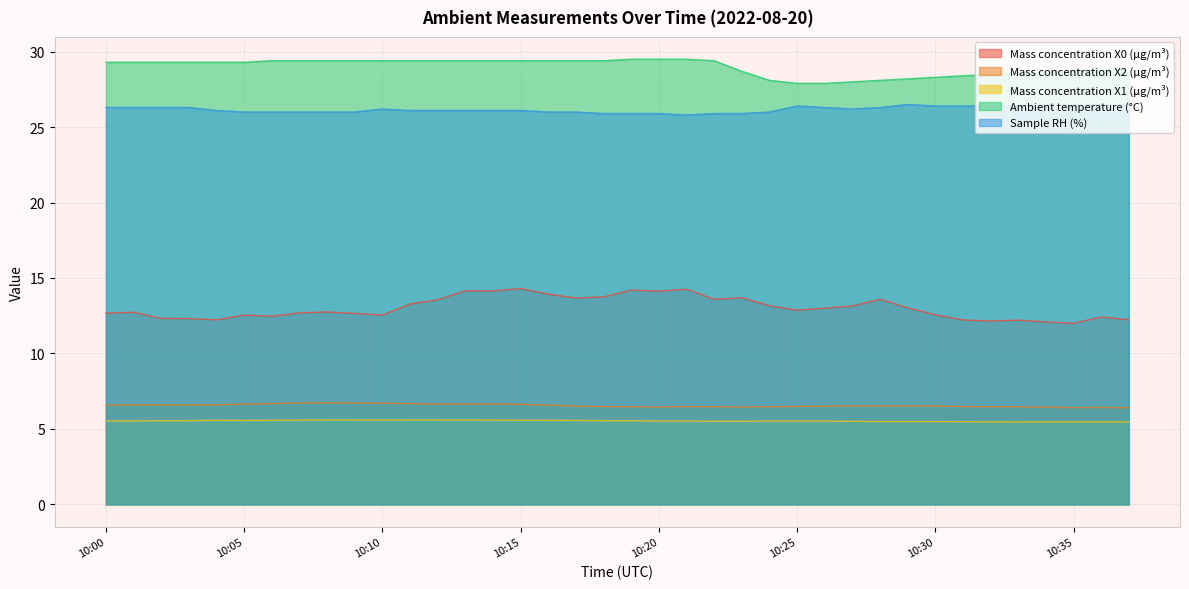

At which category is the sum across all series the highest?

10:15